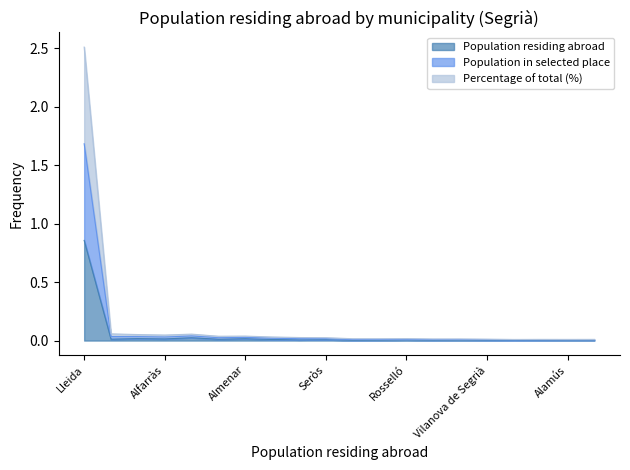

What is the label of the 7th point from the right?

Corbins